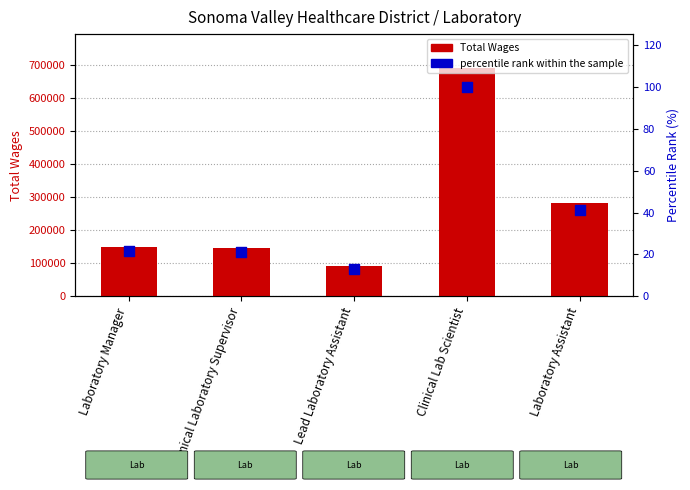

Which series has the largest Y range (max minus min)?

Total Wages